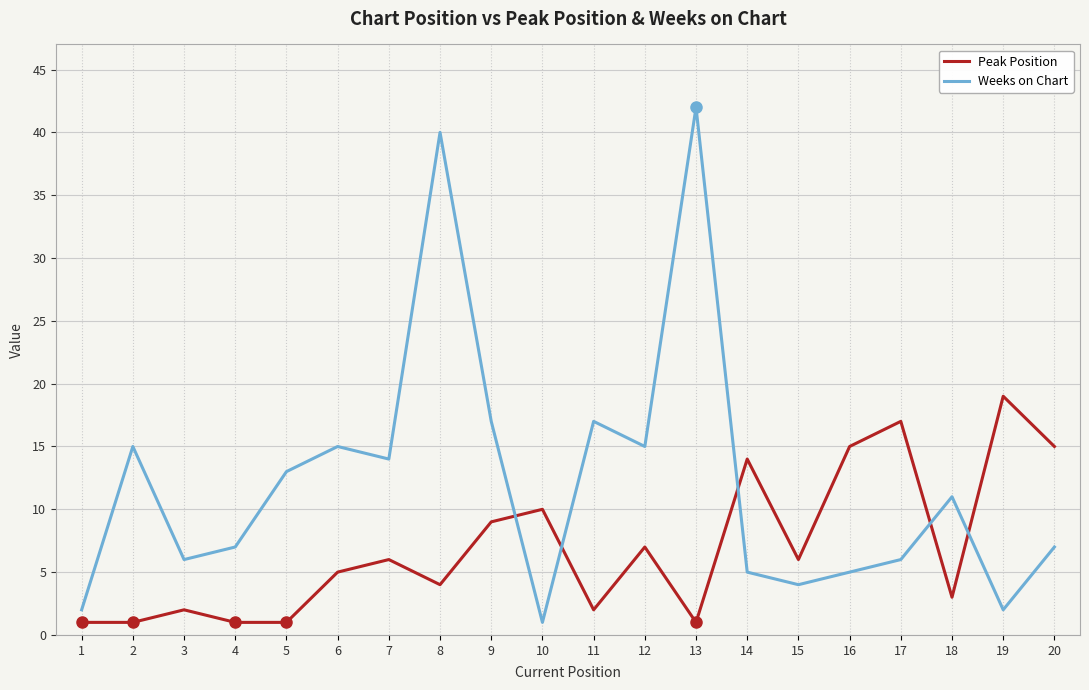

Where is the first local maximum for Peak Position?

3